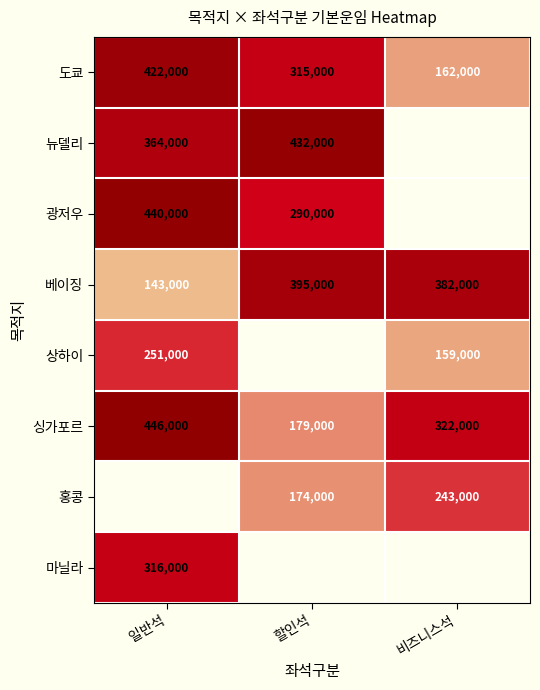

What is the sum of all 도쿄 values?

899000